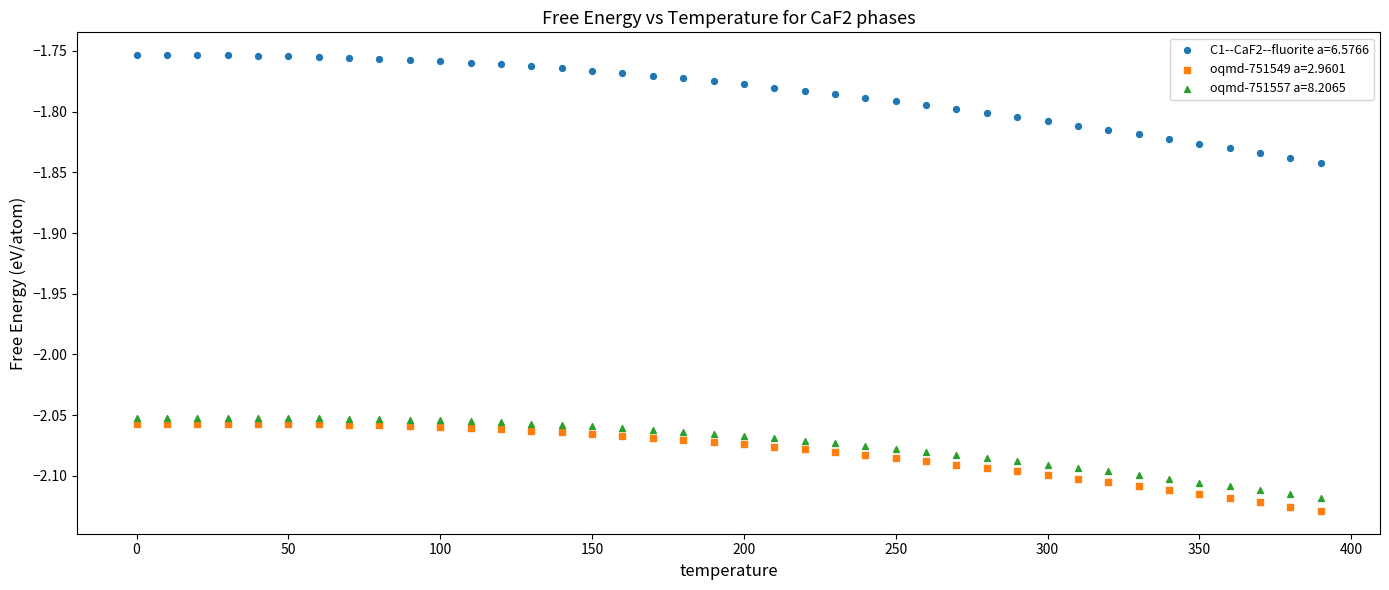

Across all data points, what is the range of Y values (max minus min)?

0.4